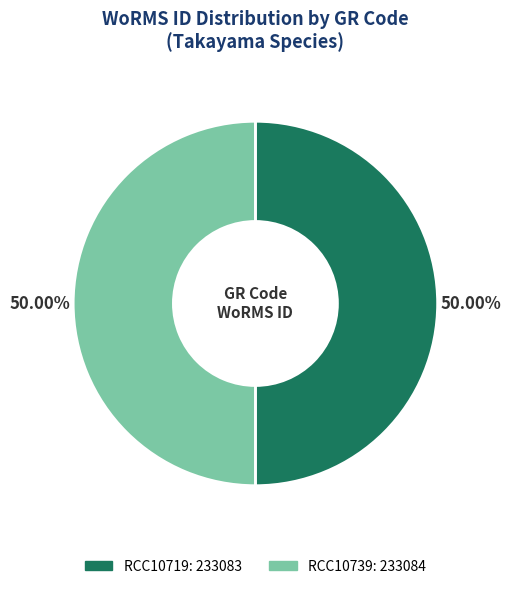

Approximately how many times larger is the value at RCC10719 compared to RCC10739?

1.0